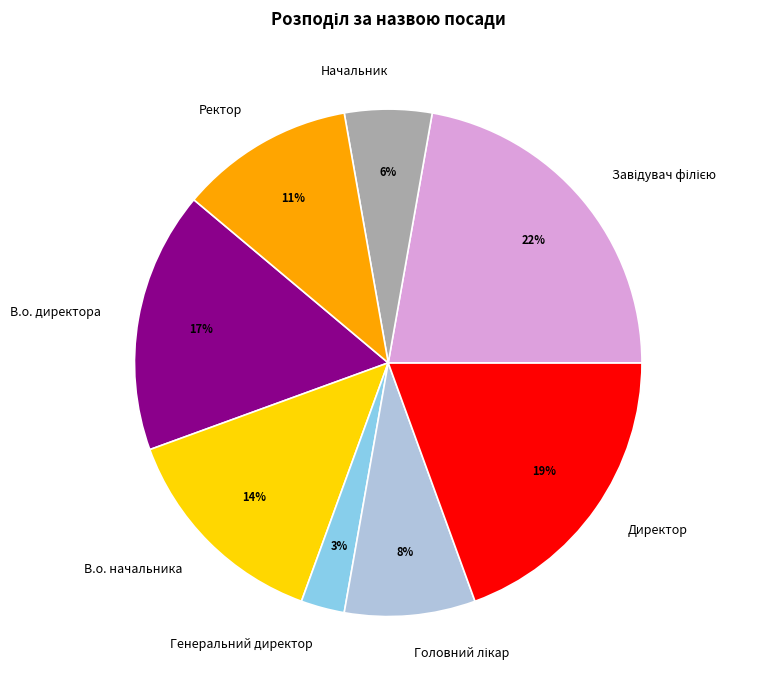

To the nearest percent, what percentage of the pie is Генеральний директор?

3%